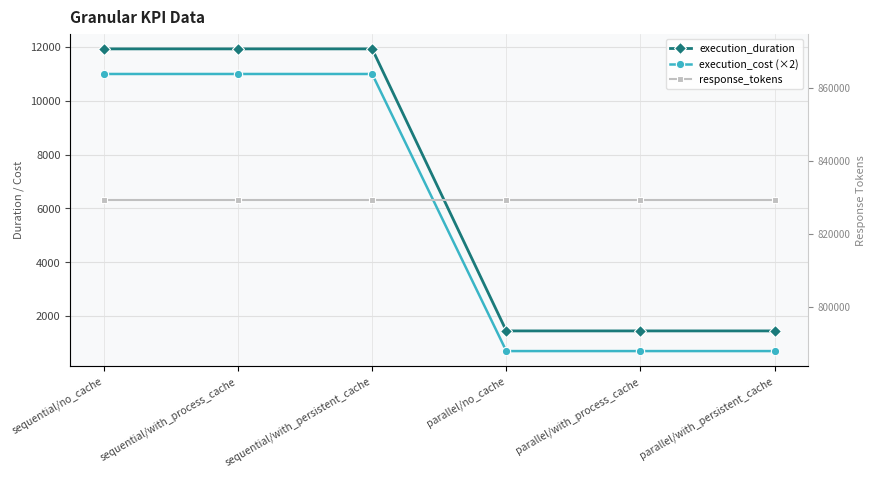

Is the value of execution_duration at parallel/with_process_cache greater than the value of execution_cost (×2) at parallel/with_persistent_cache?

Yes